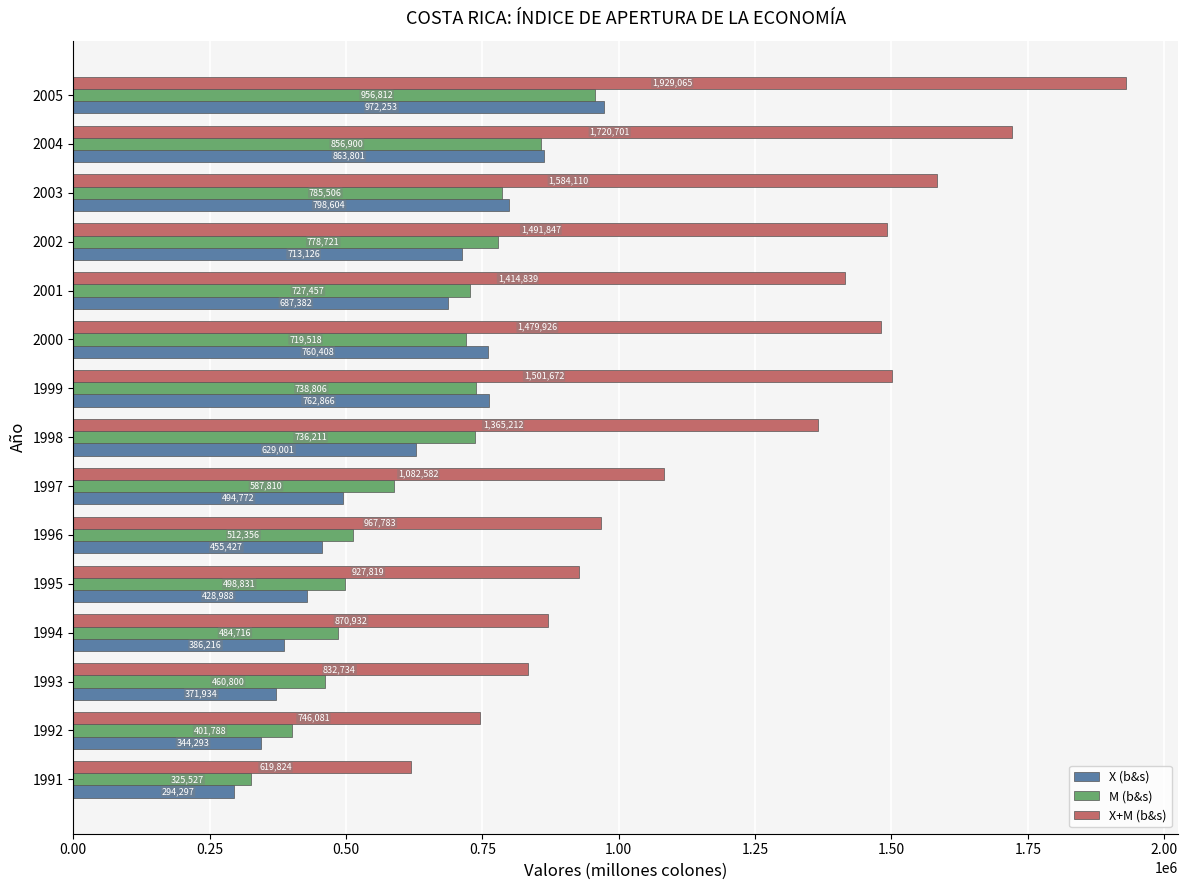

What is the sum of the X+M (b&s) values at 1993 and 1997?

1915316